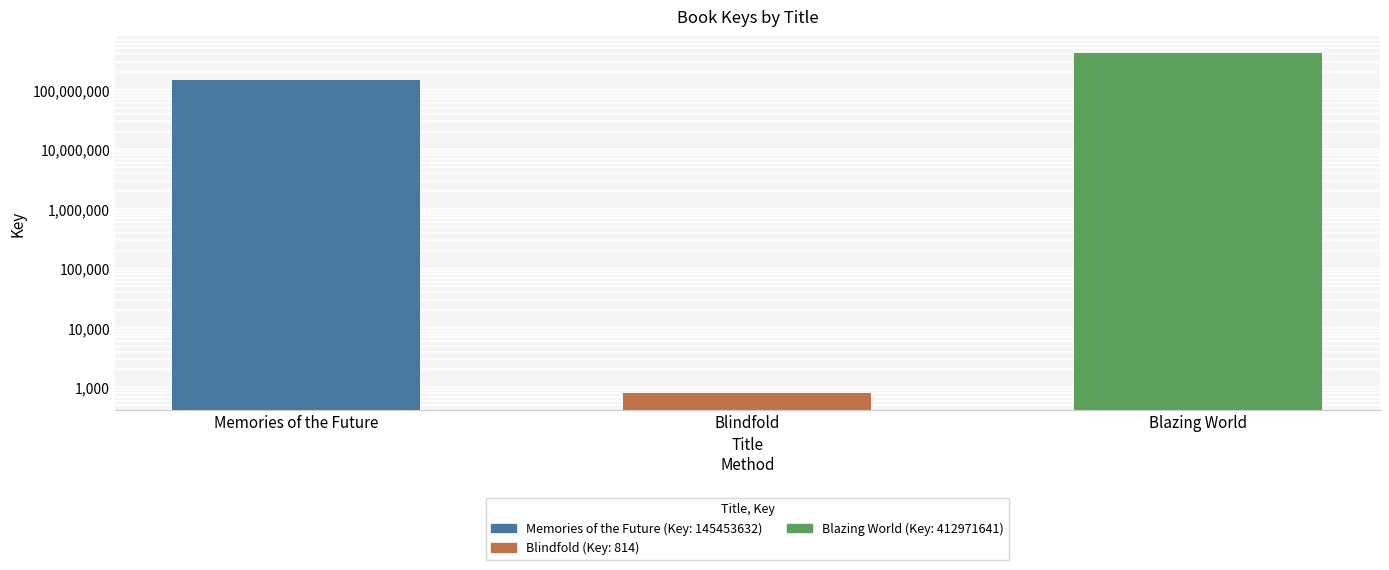

Reading left to right, extract all data points from this chart.

145453632	814	412971641